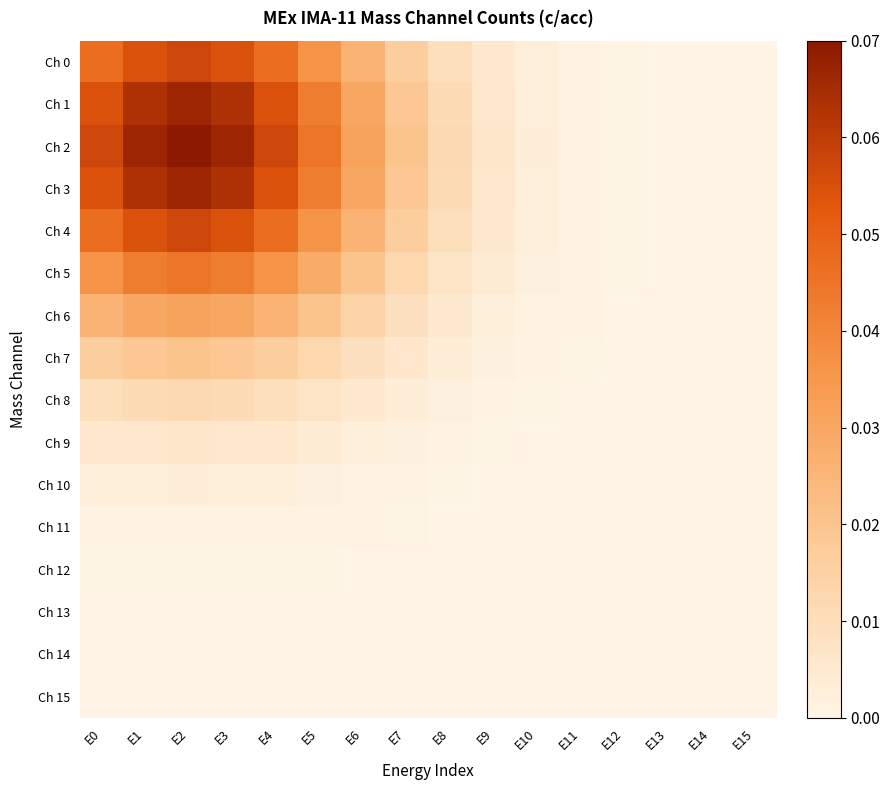

Reading right to left, what are all the values shown in this chart?

Ch 0: E15=0.0	E14=0.0	E13=0.0	E12=0.0	E11=0.0	E10=0.0	E9=0.0	E8=0.0	E7=0.0	E6=0.0	E5=0.0	E4=0.0	E3=0.1	E2=0.1	E1=0.1	E0=0.0
Ch 1: E15=0.0	E14=0.0	E13=0.0	E12=0.0	E11=0.0	E10=0.0	E9=0.0	E8=0.0	E7=0.0	E6=0.0	E5=0.0	E4=0.1	E3=0.1	E2=0.1	E1=0.1	E0=0.1
Ch 2: E15=0.0	E14=0.0	E13=0.0	E12=0.0	E11=0.0	E10=0.0	E9=0.0	E8=0.0	E7=0.0	E6=0.0	E5=0.0	E4=0.1	E3=0.1	E2=0.1	E1=0.1	E0=0.1
Ch 3: E15=0.0	E14=0.0	E13=0.0	E12=0.0	E11=0.0	E10=0.0	E9=0.0	E8=0.0	E7=0.0	E6=0.0	E5=0.0	E4=0.1	E3=0.1	E2=0.1	E1=0.1	E0=0.1
Ch 4: E15=0.0	E14=0.0	E13=0.0	E12=0.0	E11=0.0	E10=0.0	E9=0.0	E8=0.0	E7=0.0	E6=0.0	E5=0.0	E4=0.0	E3=0.1	E2=0.1	E1=0.1	E0=0.0
Ch 5: E15=0.0	E14=0.0	E13=0.0	E12=0.0	E11=0.0	E10=0.0	E9=0.0	E8=0.0	E7=0.0	E6=0.0	E5=0.0	E4=0.0	E3=0.0	E2=0.0	E1=0.0	E0=0.0
Ch 6: E15=0.0	E14=0.0	E13=0.0	E12=0.0	E11=0.0	E10=0.0	E9=0.0	E8=0.0	E7=0.0	E6=0.0	E5=0.0	E4=0.0	E3=0.0	E2=0.0	E1=0.0	E0=0.0
Ch 7: E15=0.0	E14=0.0	E13=0.0	E12=0.0	E11=0.0	E10=0.0	E9=0.0	E8=0.0	E7=0.0	E6=0.0	E5=0.0	E4=0.0	E3=0.0	E2=0.0	E1=0.0	E0=0.0
Ch 8: E15=0.0	E14=0.0	E13=0.0	E12=0.0	E11=0.0	E10=0.0	E9=0.0	E8=0.0	E7=0.0	E6=0.0	E5=0.0	E4=0.0	E3=0.0	E2=0.0	E1=0.0	E0=0.0
Ch 9: E15=0.0	E14=0.0	E13=0.0	E12=0.0	E11=0.0	E10=0.0	E9=0.0	E8=0.0	E7=0.0	E6=0.0	E5=0.0	E4=0.0	E3=0.0	E2=0.0	E1=0.0	E0=0.0
Ch 10: E15=0.0	E14=0.0	E13=0.0	E12=0.0	E11=0.0	E10=0.0	E9=0.0	E8=0.0	E7=0.0	E6=0.0	E5=0.0	E4=0.0	E3=0.0	E2=0.0	E1=0.0	E0=0.0
Ch 11: E15=0.0	E14=0.0	E13=0.0	E12=0.0	E11=0.0	E10=0.0	E9=0.0	E8=0.0	E7=0.0	E6=0.0	E5=0.0	E4=0.0	E3=0.0	E2=0.0	E1=0.0	E0=0.0
Ch 12: E15=0.0	E14=0.0	E13=0.0	E12=0.0	E11=0.0	E10=0.0	E9=0.0	E8=0.0	E7=0.0	E6=0.0	E5=0.0	E4=0.0	E3=0.0	E2=0.0	E1=0.0	E0=0.0
Ch 13: E15=0.0	E14=0.0	E13=0.0	E12=0.0	E11=0.0	E10=0.0	E9=0.0	E8=0.0	E7=0.0	E6=0.0	E5=0.0	E4=0.0	E3=0.0	E2=0.0	E1=0.0	E0=0.0
Ch 14: E15=0.0	E14=0.0	E13=0.0	E12=0.0	E11=0.0	E10=0.0	E9=0.0	E8=0.0	E7=0.0	E6=0.0	E5=0.0	E4=0.0	E3=0.0	E2=0.0	E1=0.0	E0=0.0
Ch 15: E15=0.0	E14=0.0	E13=0.0	E12=0.0	E11=0.0	E10=0.0	E9=0.0	E8=0.0	E7=0.0	E6=0.0	E5=0.0	E4=0.0	E3=0.0	E2=0.0	E1=0.0	E0=0.0